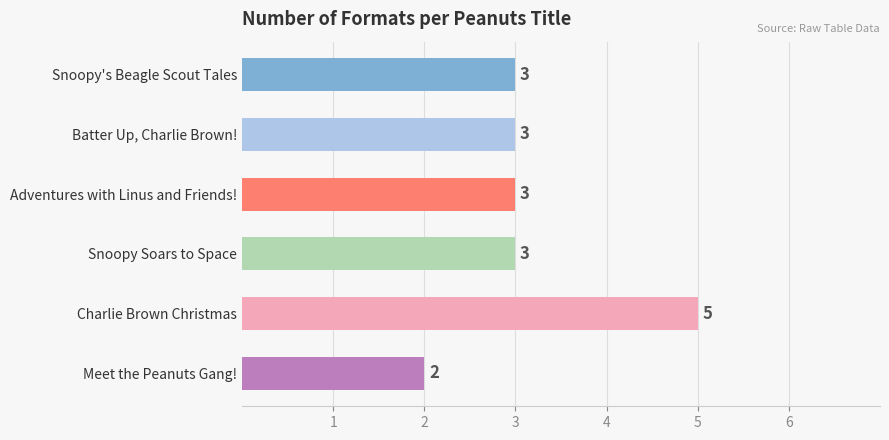

What is the smallest value displayed?

2